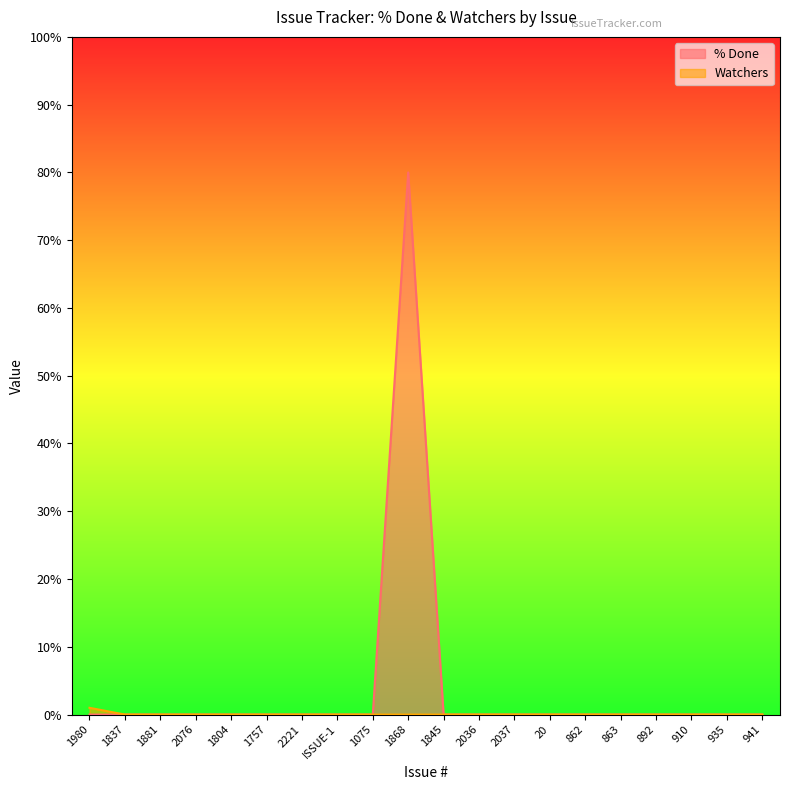

Count the number of categories in the chart.

20